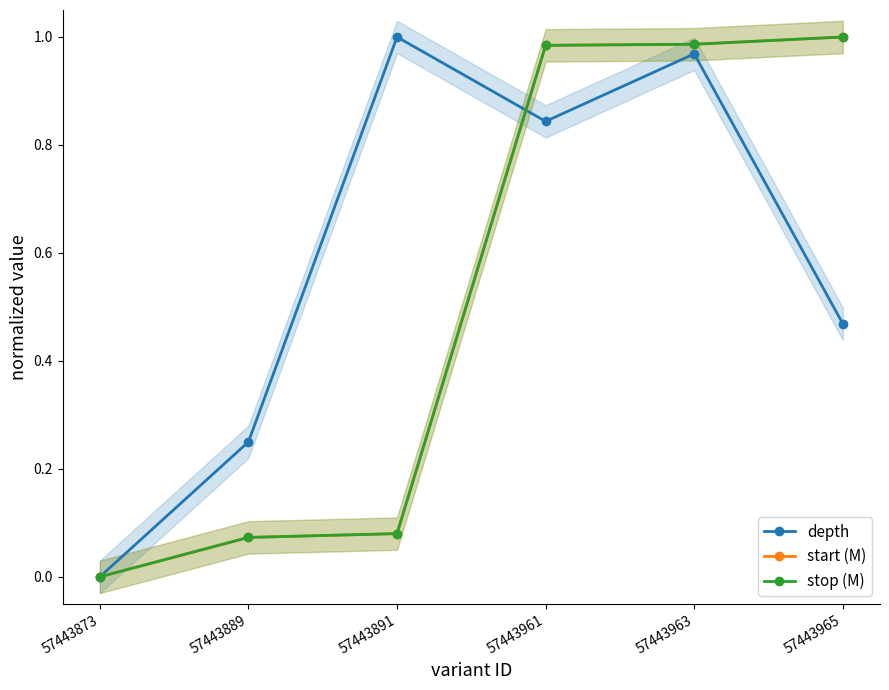

Which label corresponds to the largest value in the chart?

57443891